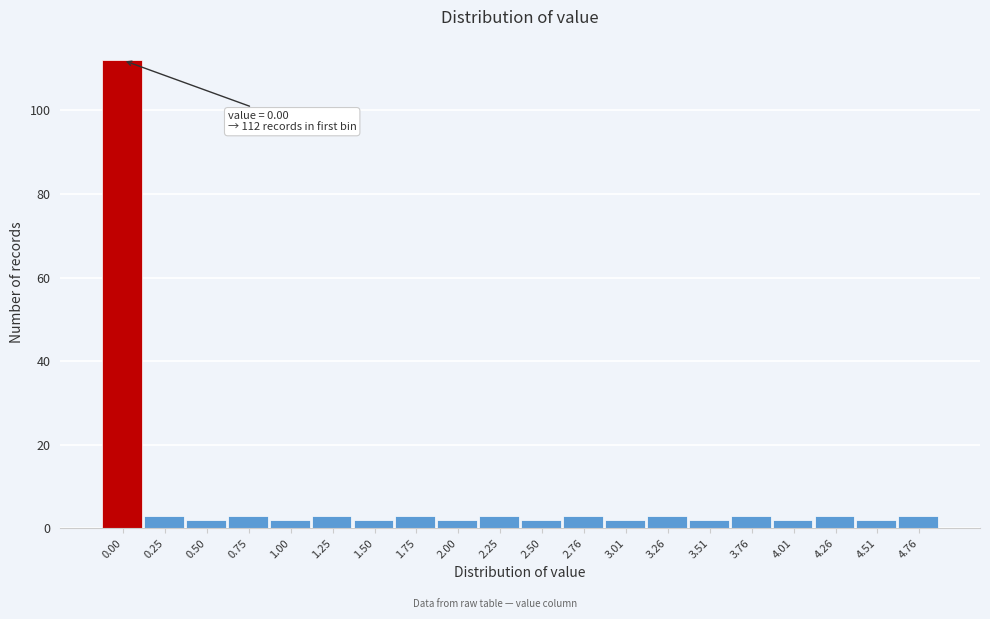

Reading left to right, what are all the values shown in this chart?

112	3	2	3	2	3	2	3	2	3	2	3	2	3	2	3	2	3	2	3